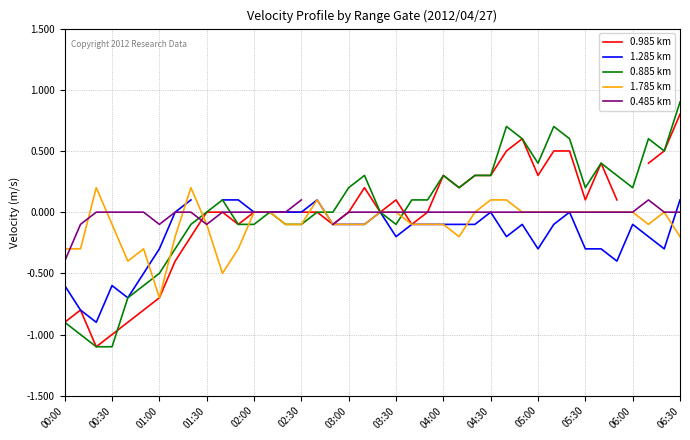

What is the maximum value for 0.885 km?

0.9